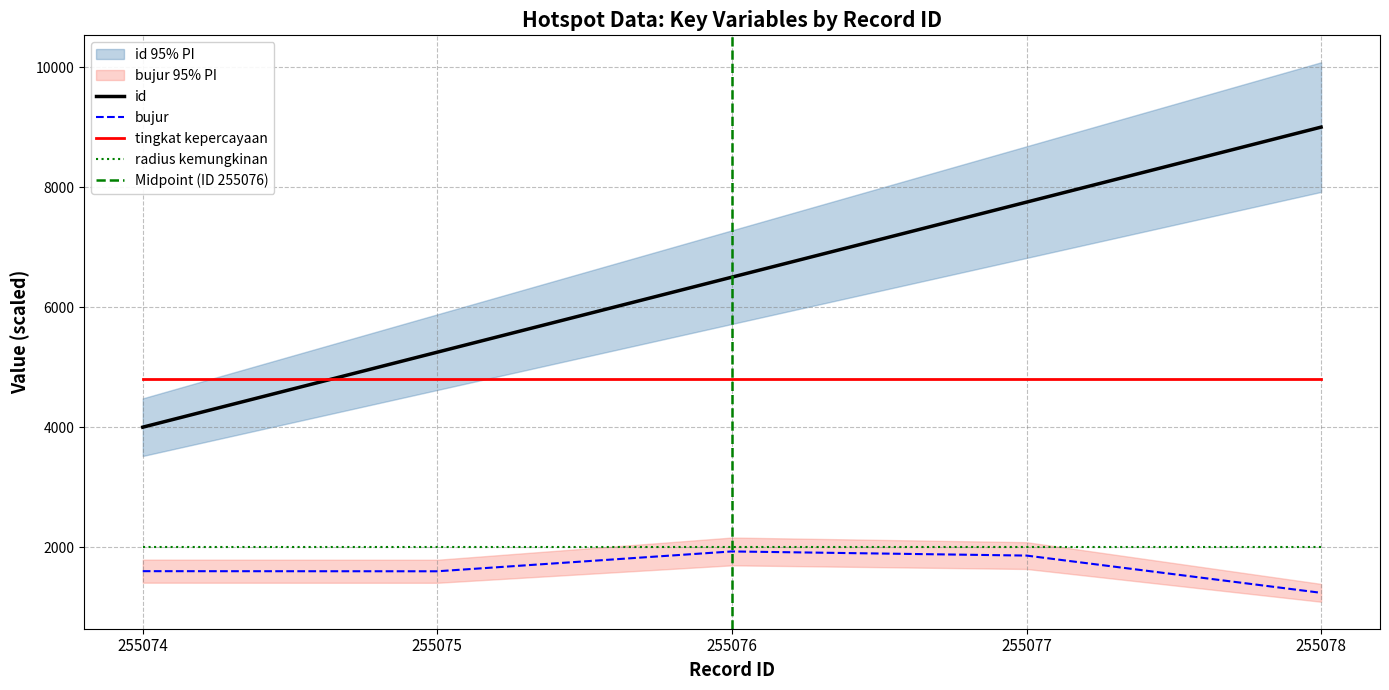

At which label does id reach its minimum?

255074